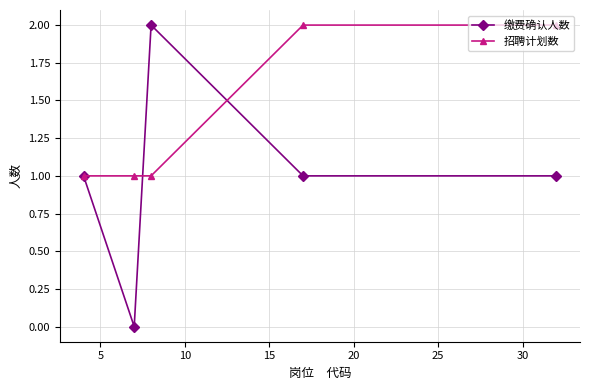

Which series has the widest spread of values?

缴费确认人数